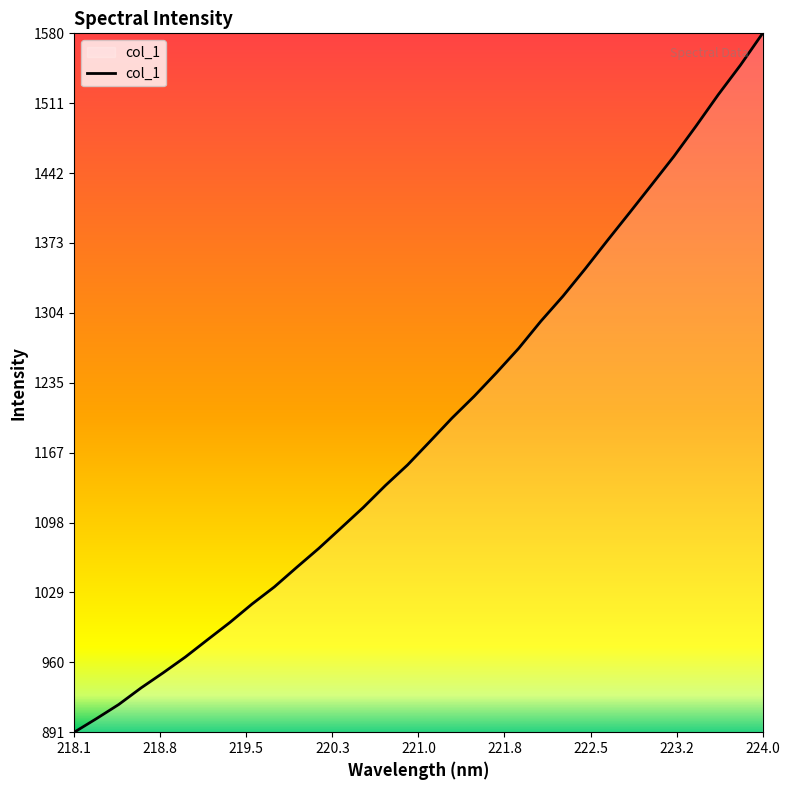

What is the minimum value shown in the chart?

891.1